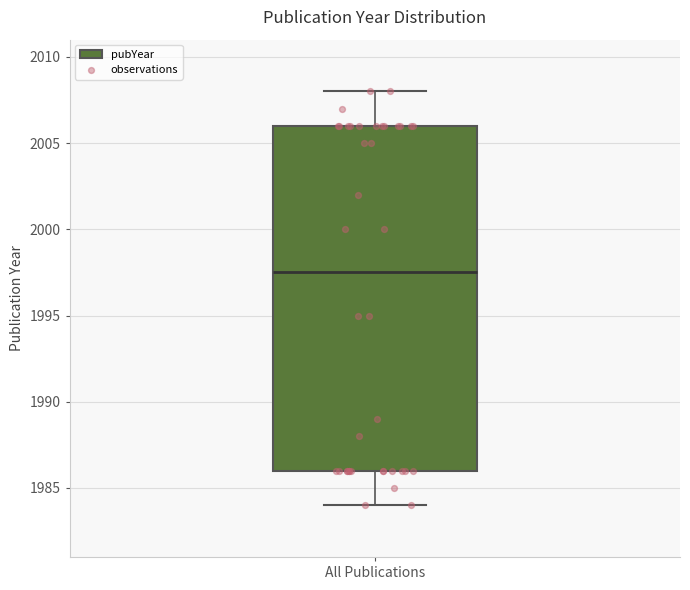

Where is the upper edge of the box for All Publications on the y-axis? The values are not printed on the chart, so give them approximately, as read against the axis.

2006.0